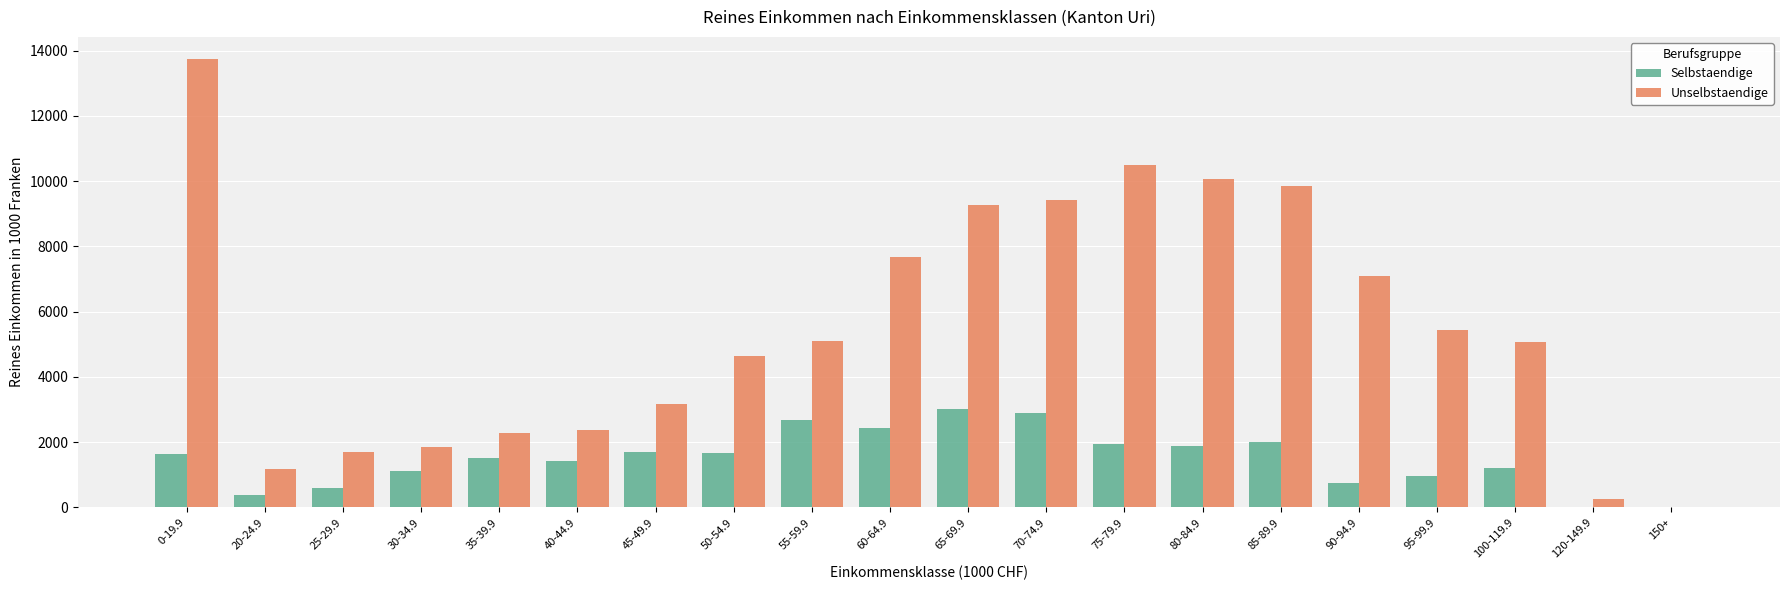

Which series has the largest total across all categories?

Unselbstaendige